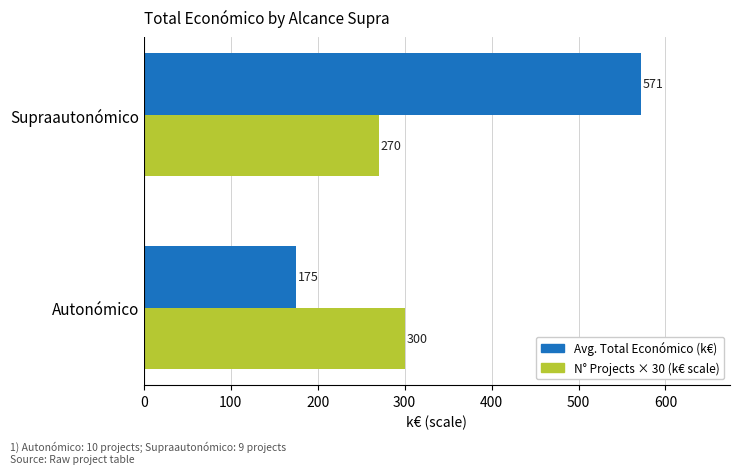

Which series changed the most between Autonómico and Supraautonómico?

Avg. Total Económico (k€)